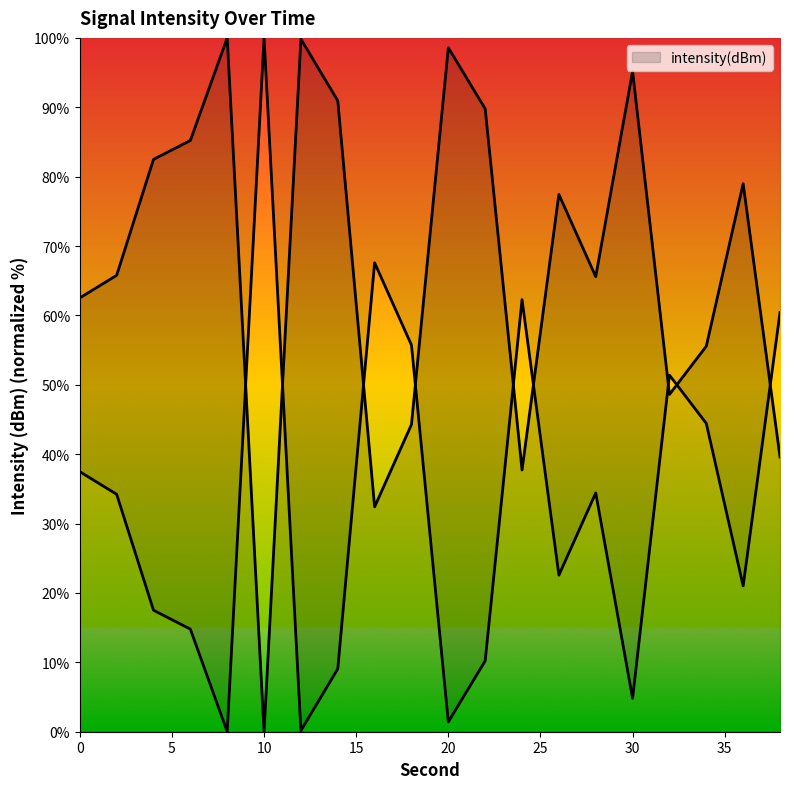

Count the number of values greater than 77.

10